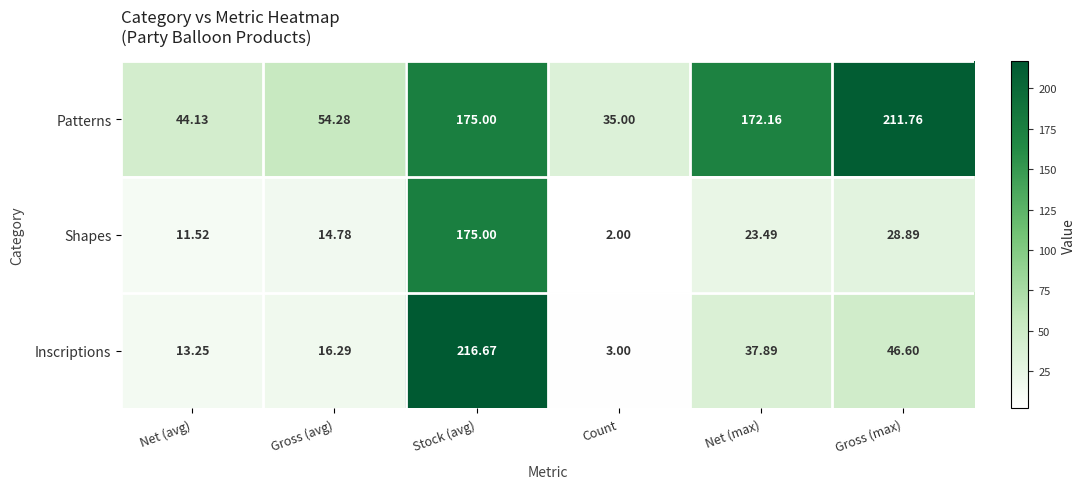

At which label does Patterns reach its peak?

Gross (max)